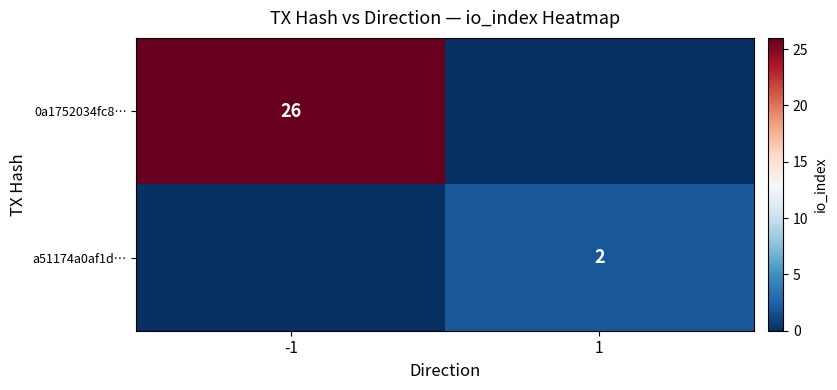

True or false: a51174a0af1d… has a value of 3 at 1.

False